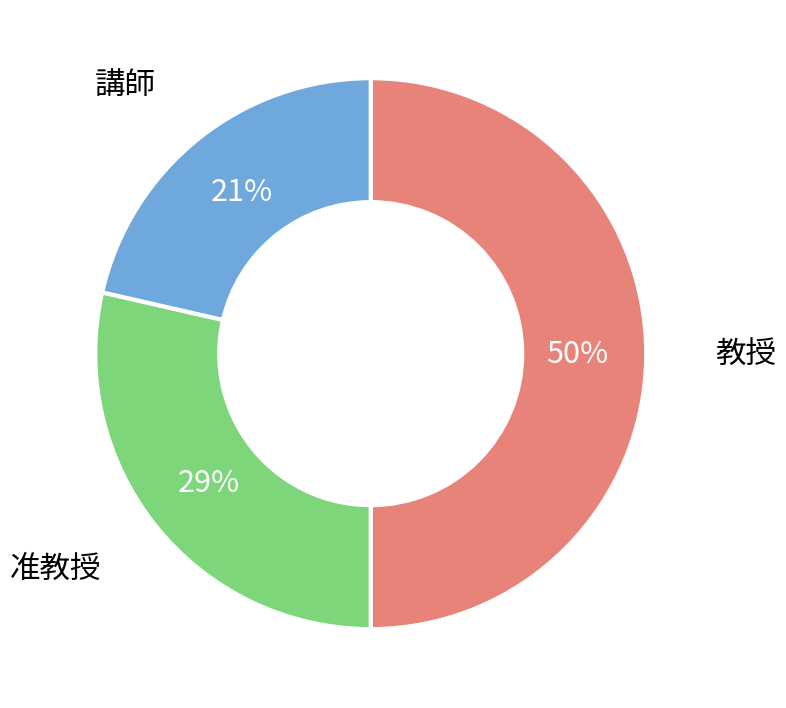

To the nearest percent, what is the average slice percentage?

33%